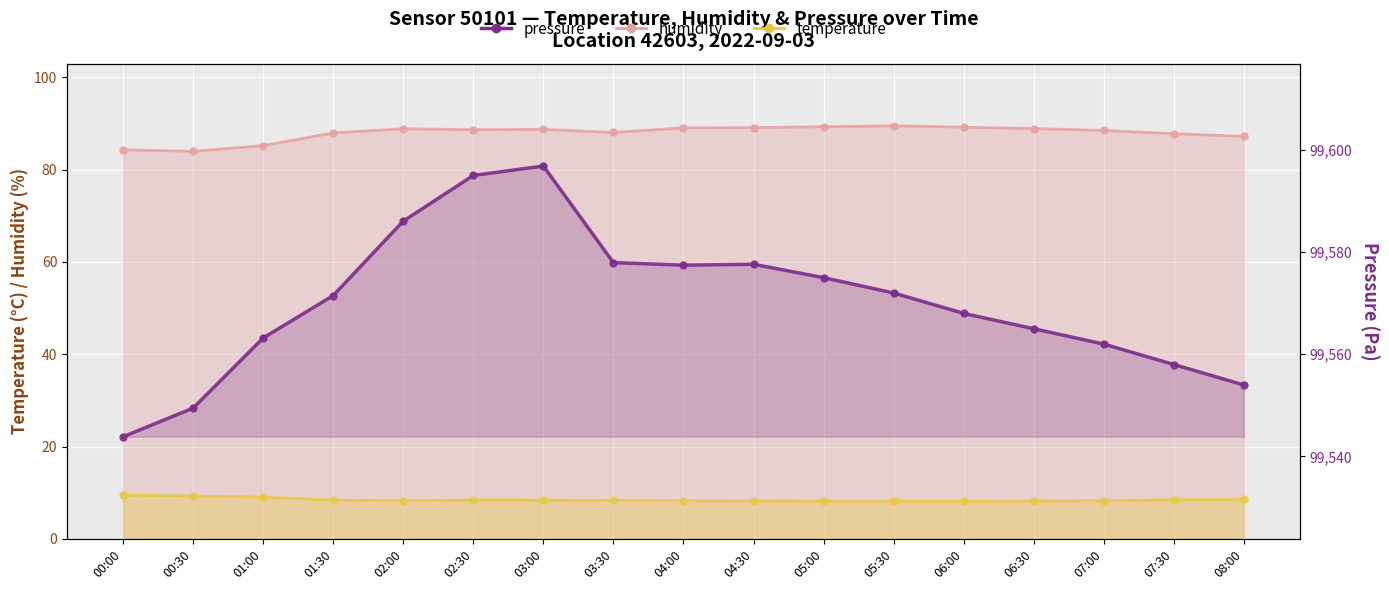

True or false: pressure_line and temperature_line cross at least once.

False